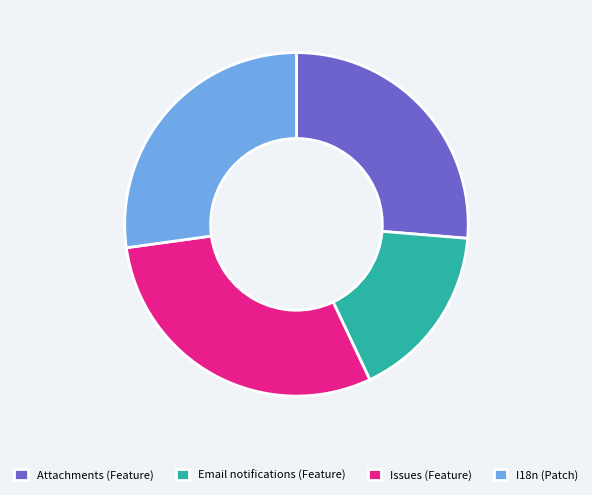

How many segments does this pie chart have?

4